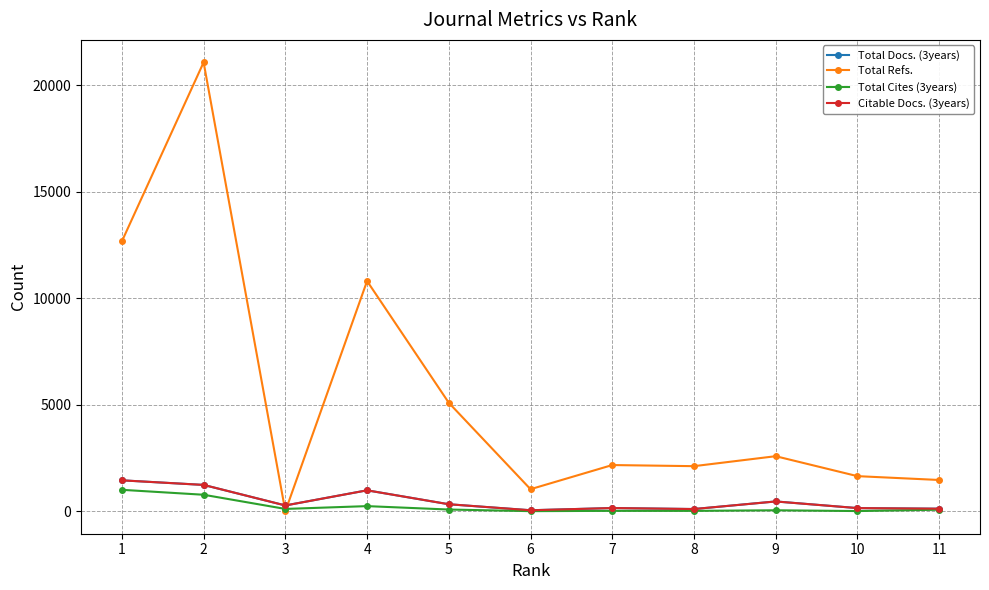

At which category does Total Docs. (3years) reach its first local peak?

4